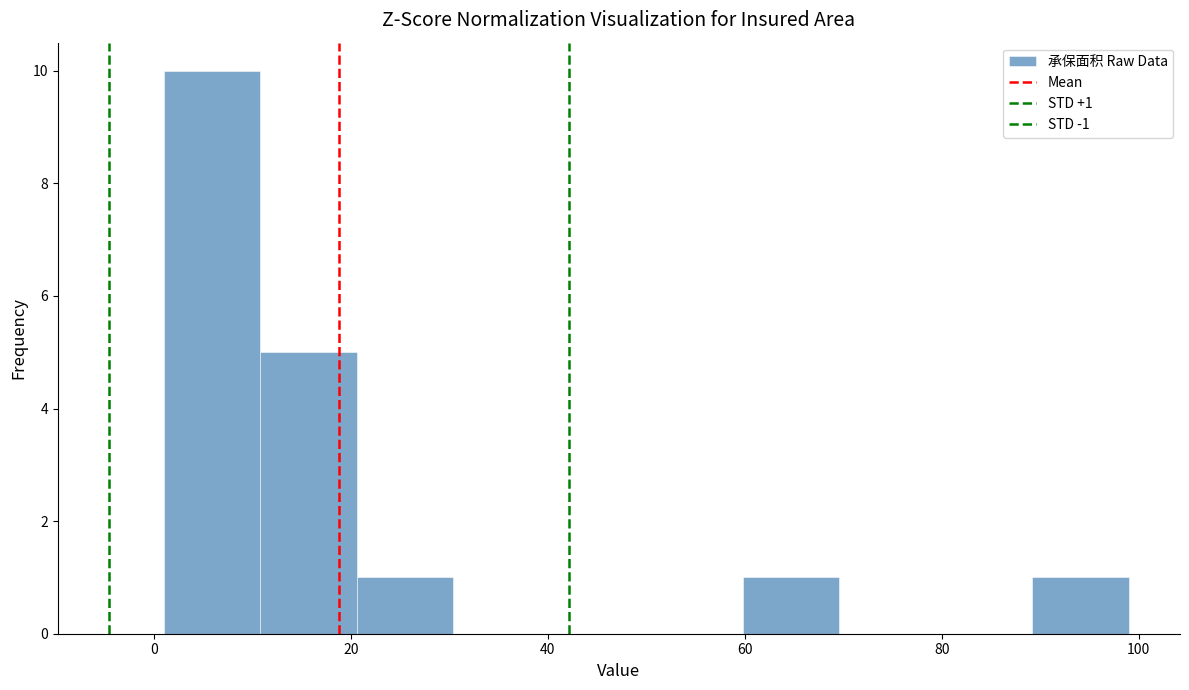

Which range on the x-axis has the tallest bar?

1.0 to 10.8